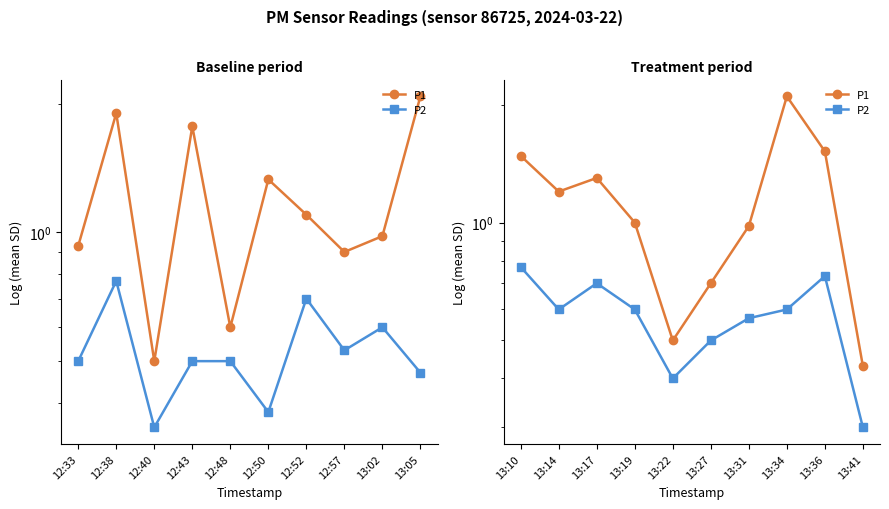

What is the sum of all P1 values?

11.2